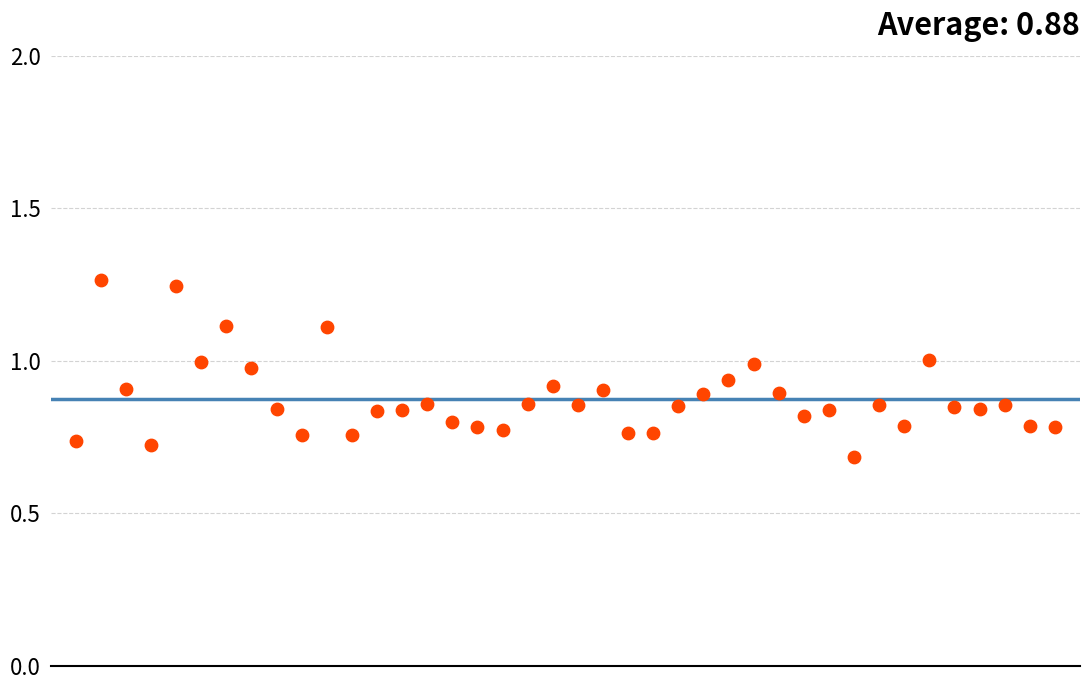

What is the range of Y values (max minus min)?

0.6